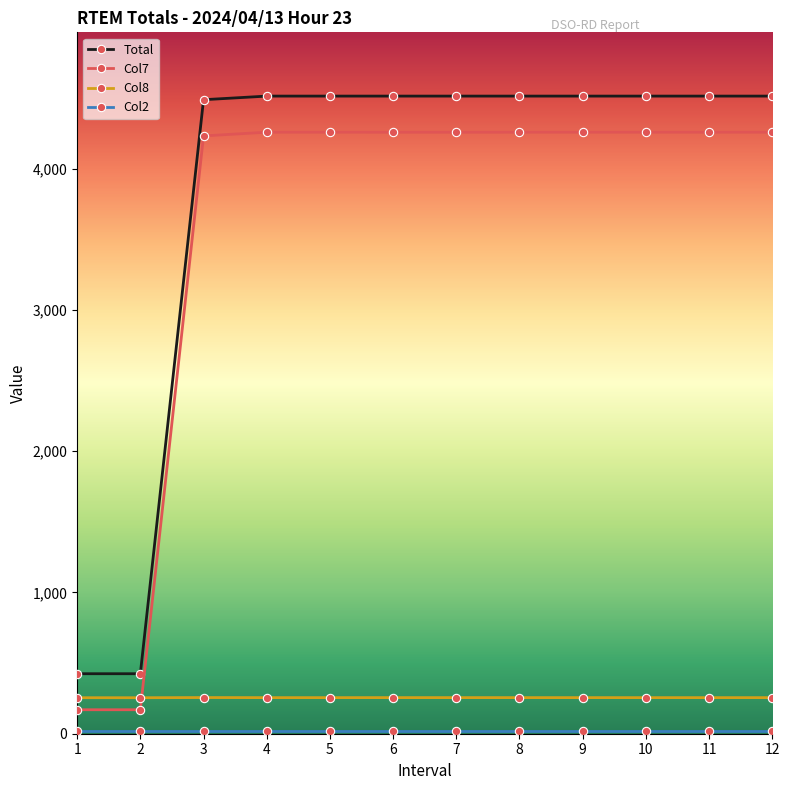

What is the sum of all Total values?

45949.6